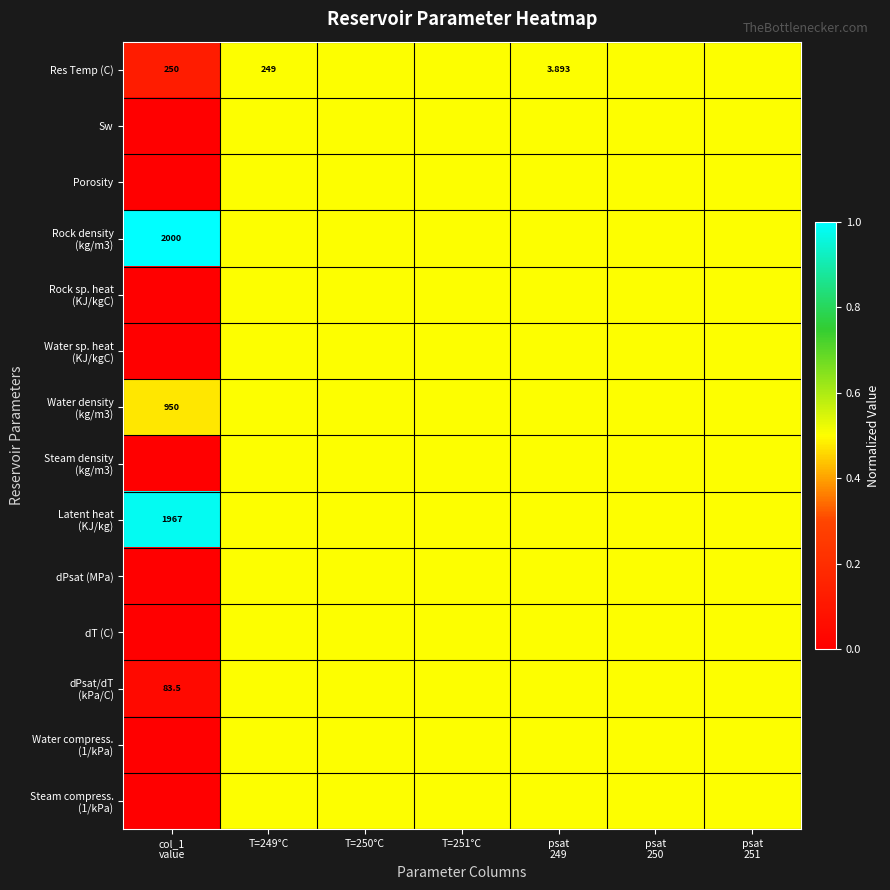

At which label is Water sp. heat (KJ/kgC) closest to 0?

col_1 value